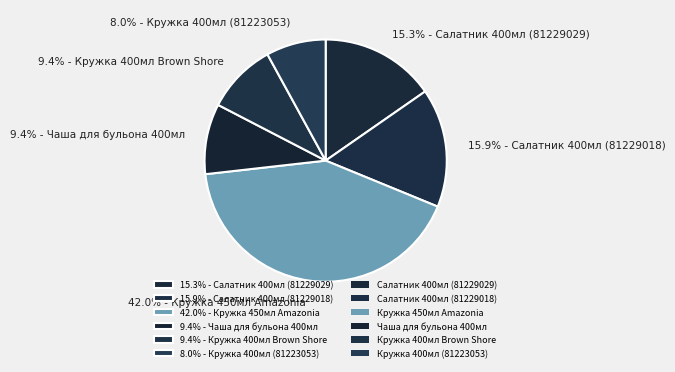

Approximately how many times larger is the value at 15.3% - Салатник 400мл (81229029) compared to 9.4% - Чаша для бульона 400мл?

1.6